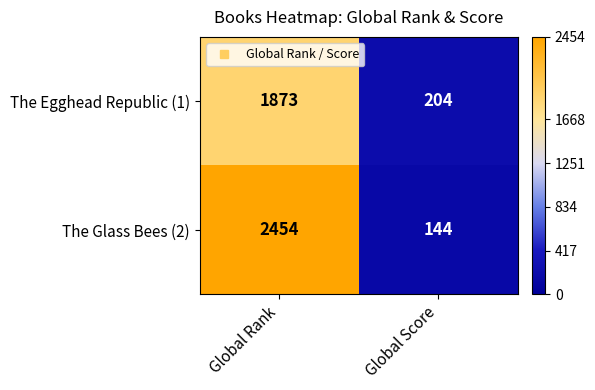

What is the sum of the The Glass Bees (2) values at Global Rank and Global Score?

2598